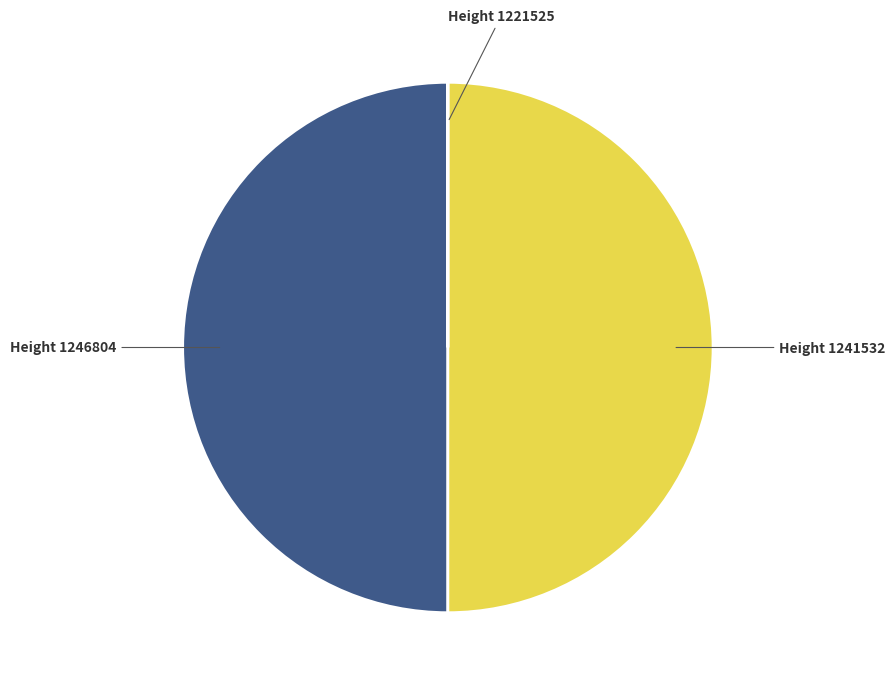

Count the number of slices in the pie.

3